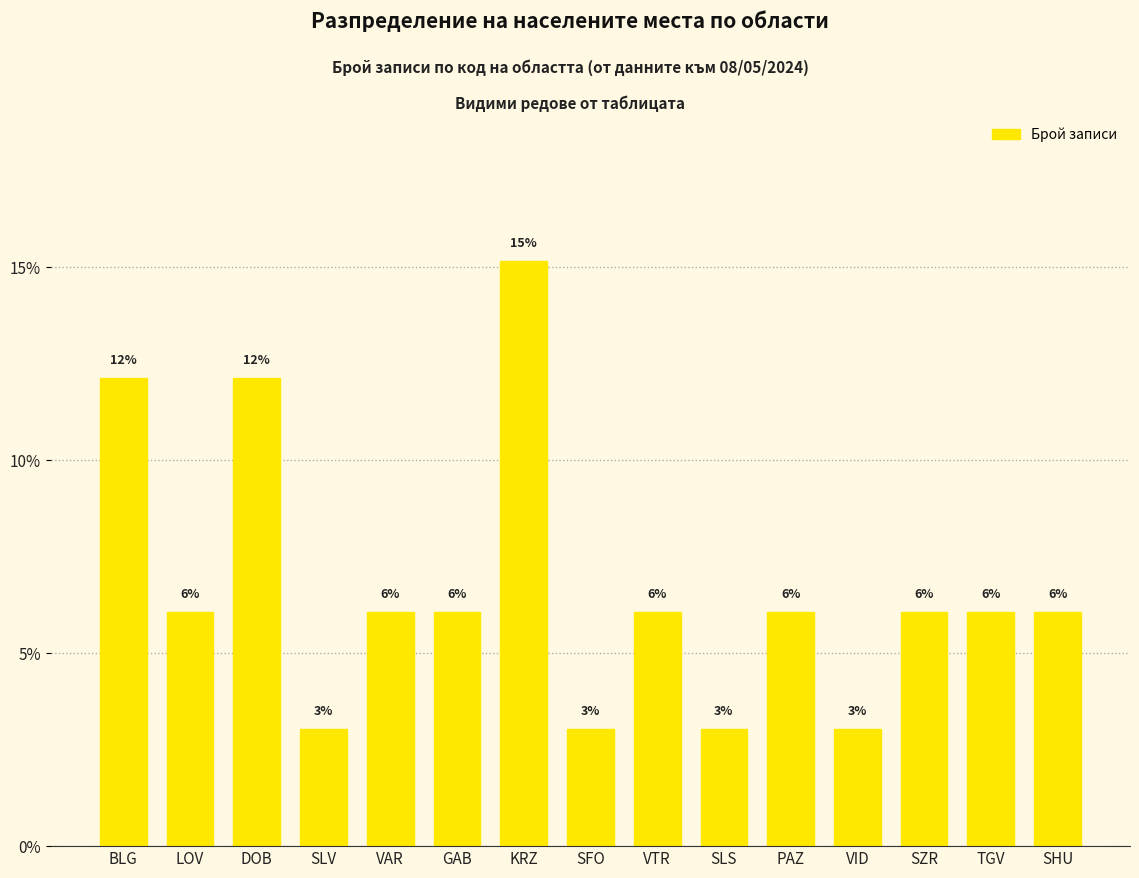

How many bars are there in total?

15